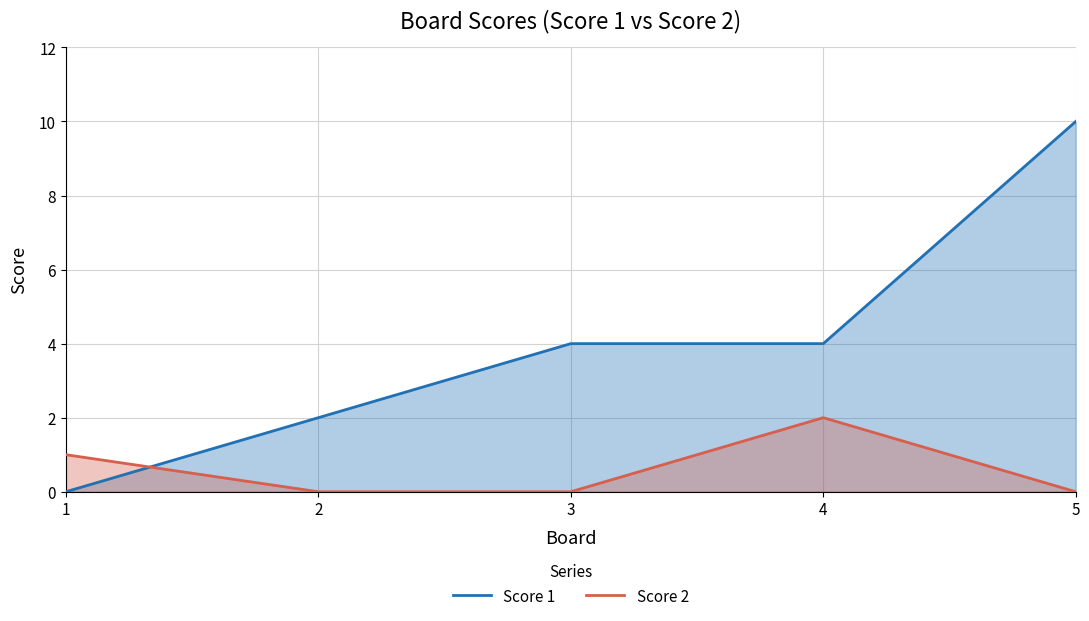

Which series has the largest range (max minus min)?

Score 1